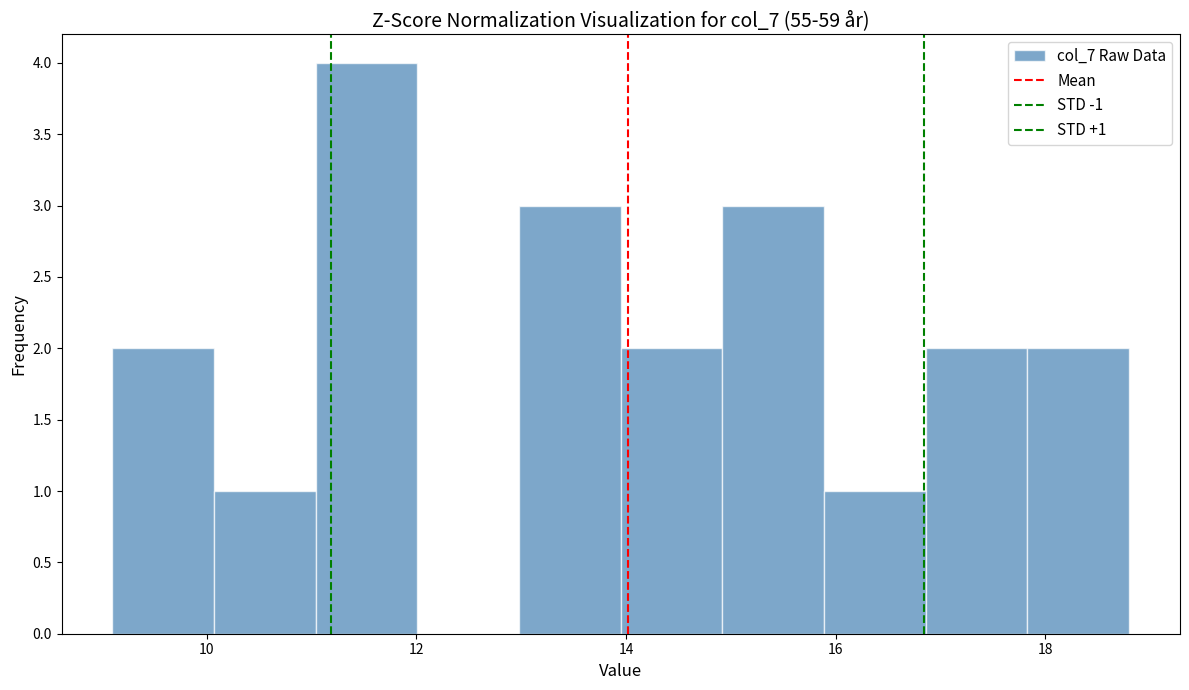

Which range on the x-axis has the tallest bar?

11.0 to 12.0